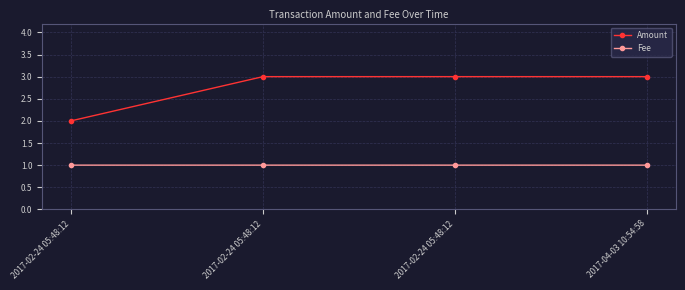

Is the value of Amount at 2017-02-24 05:48:12 greater than the value of Fee at 2017-04-03 10:54:58?

Yes